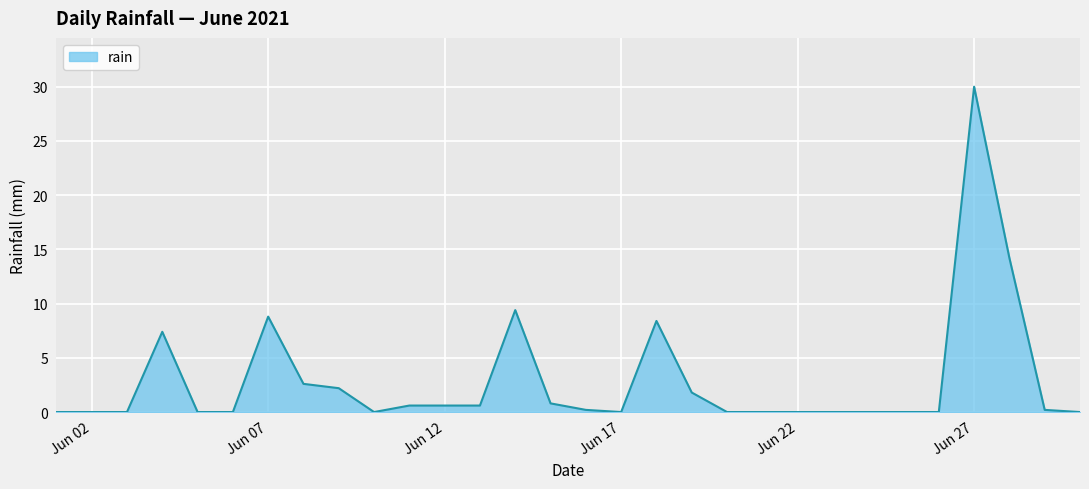

What is the difference between the maximum and minimum values?

30.0